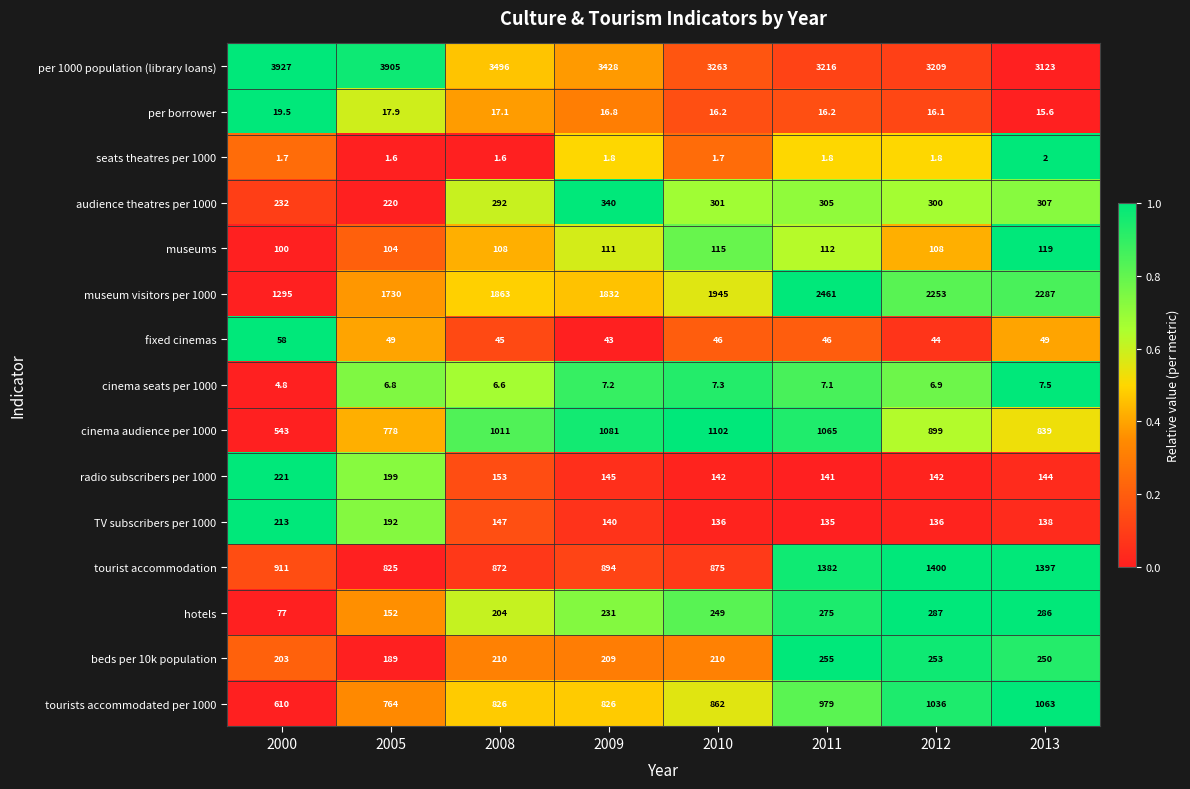

Between 2000 and 2012, which series saw the biggest shift?

museum visitors per 1000